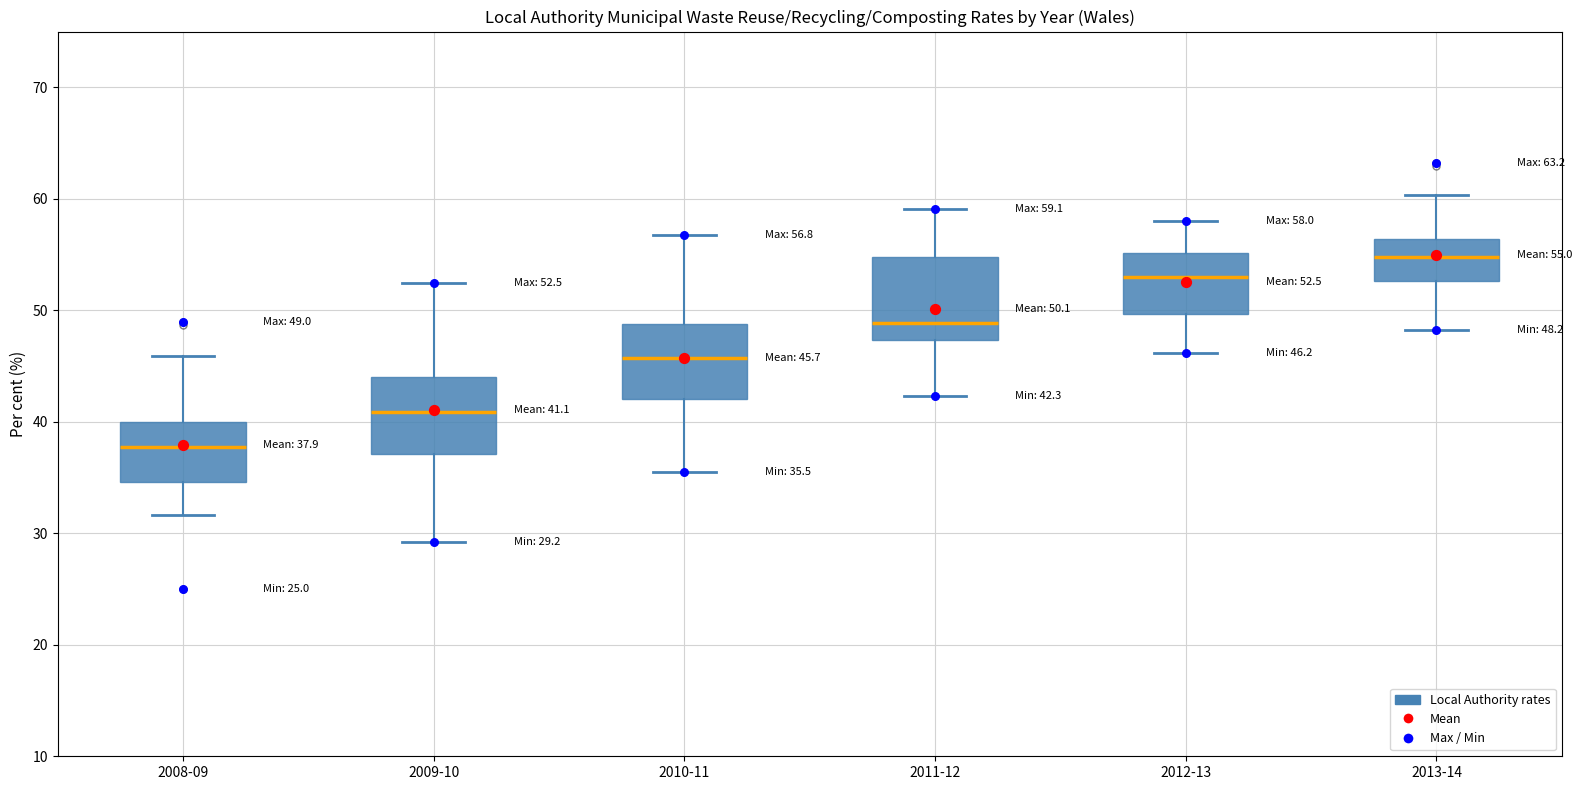

Which box's median line is the lowest?

2008-09